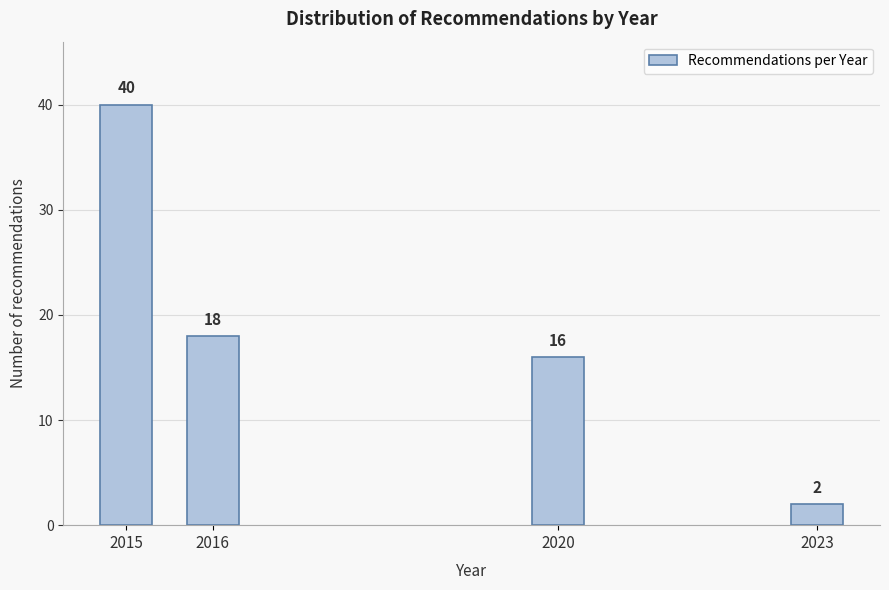

Reading left to right, what are all the values shown in this chart?

40	18	16	2